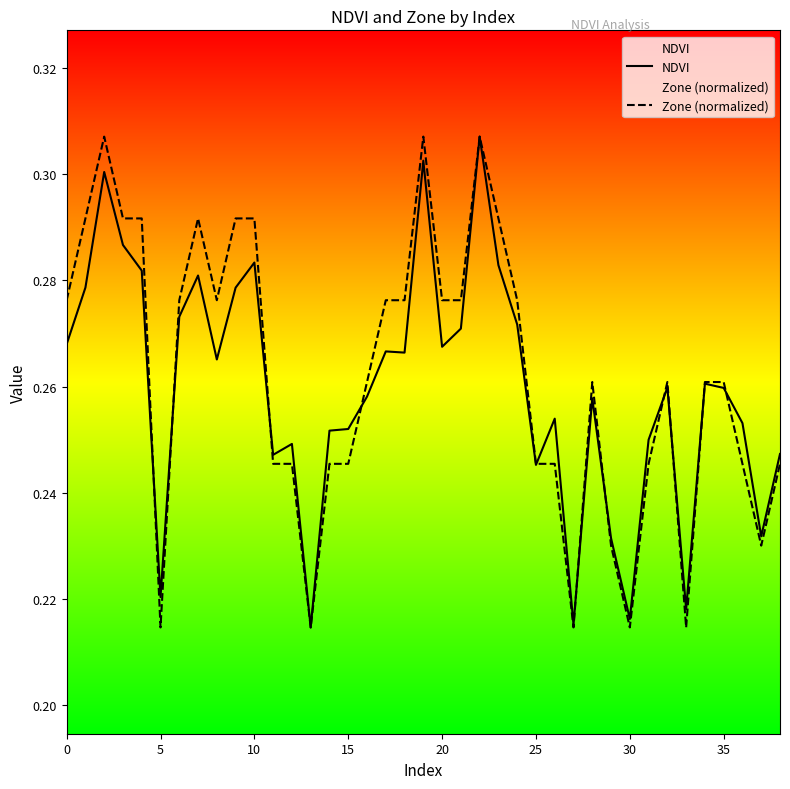

In NDVI, how many points are lower than both neighbors (excluding endpoints)?

11